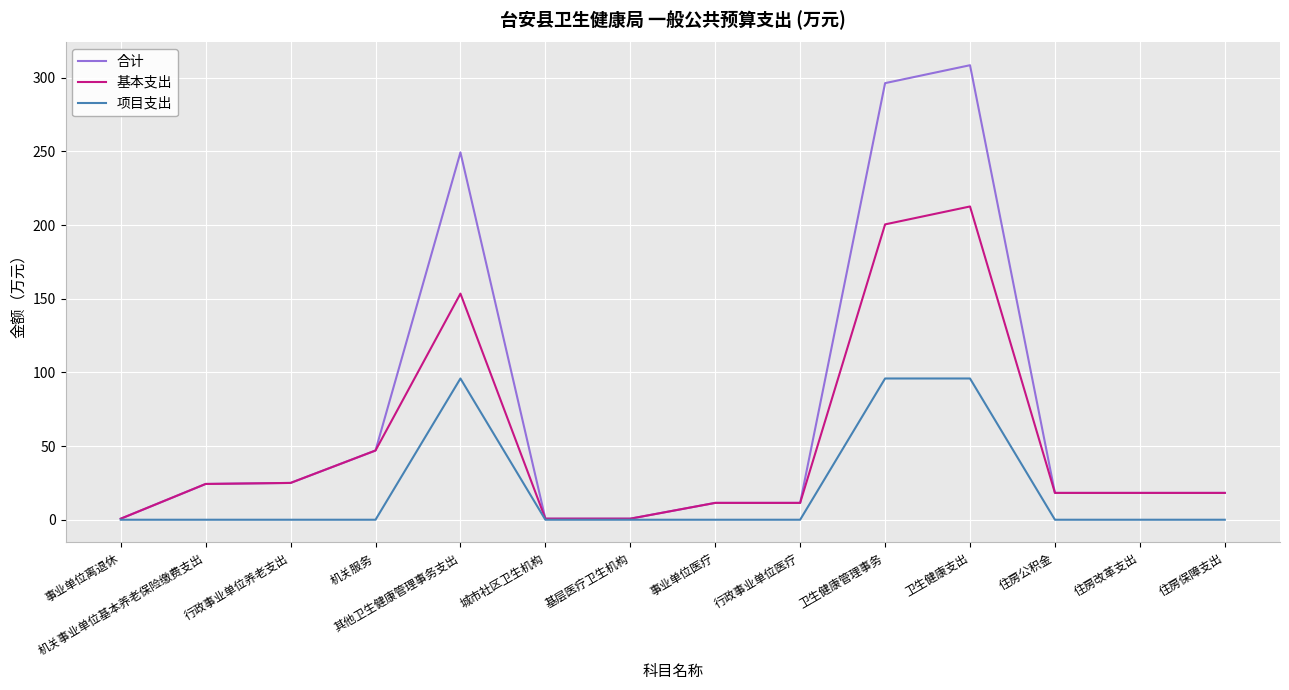

What is the spread (max minus min) of values at 卫生健康支出?

212.6